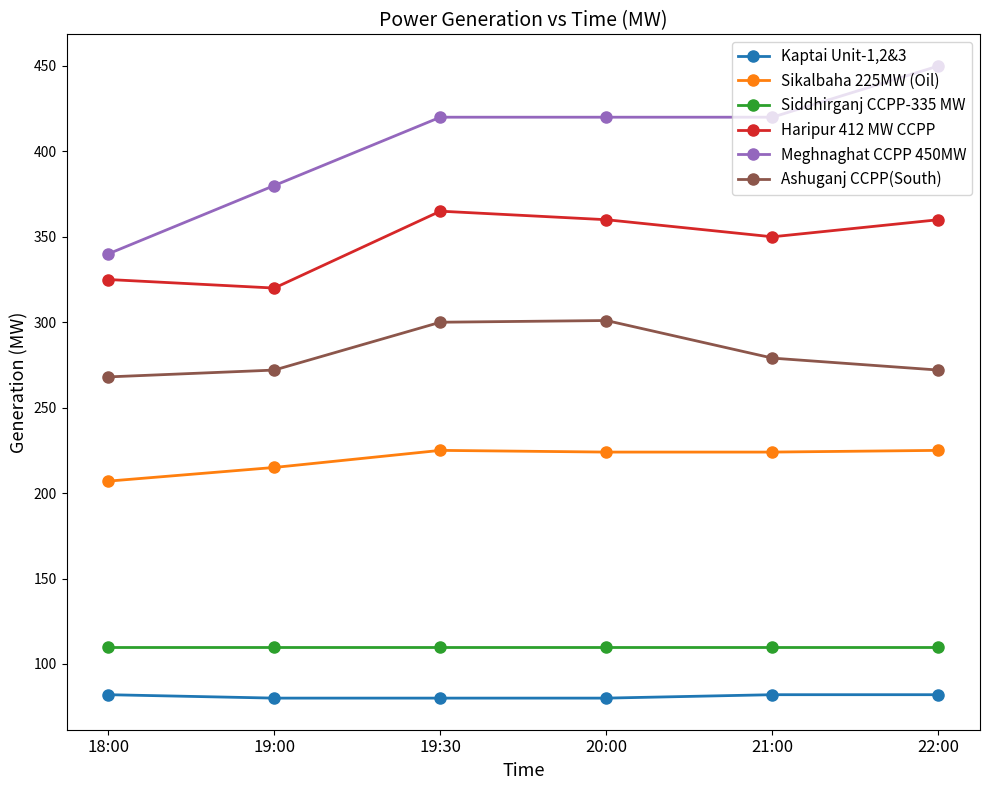

The Meghnaghat CCPP 450MW series shows 380 at 19:00. True or false?

True